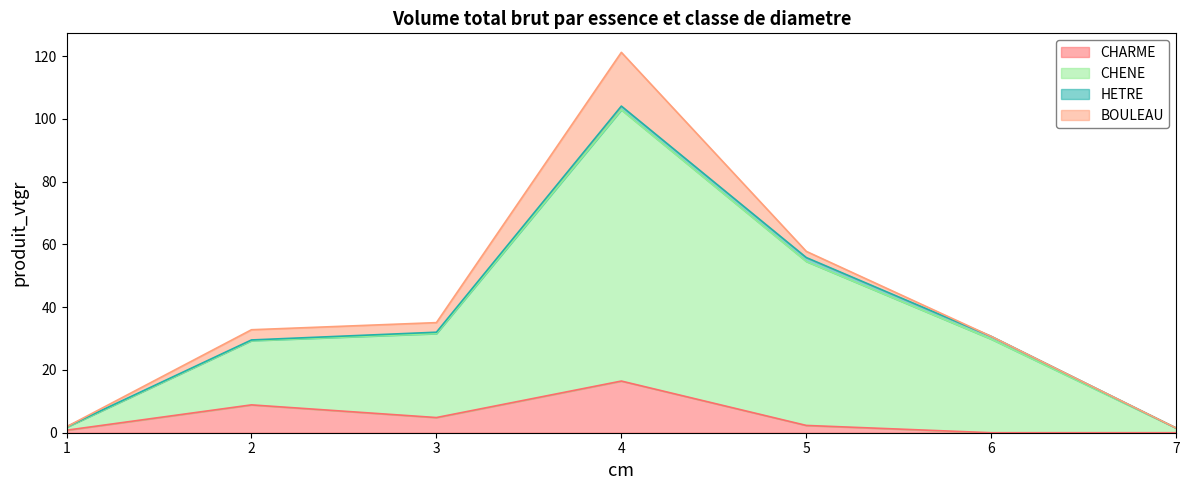

Which category has the highest value across all series?

4